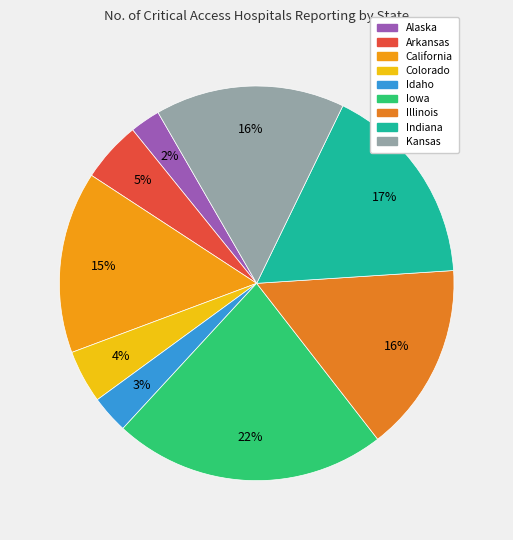

Does Iowa represent more than half of the total?

No